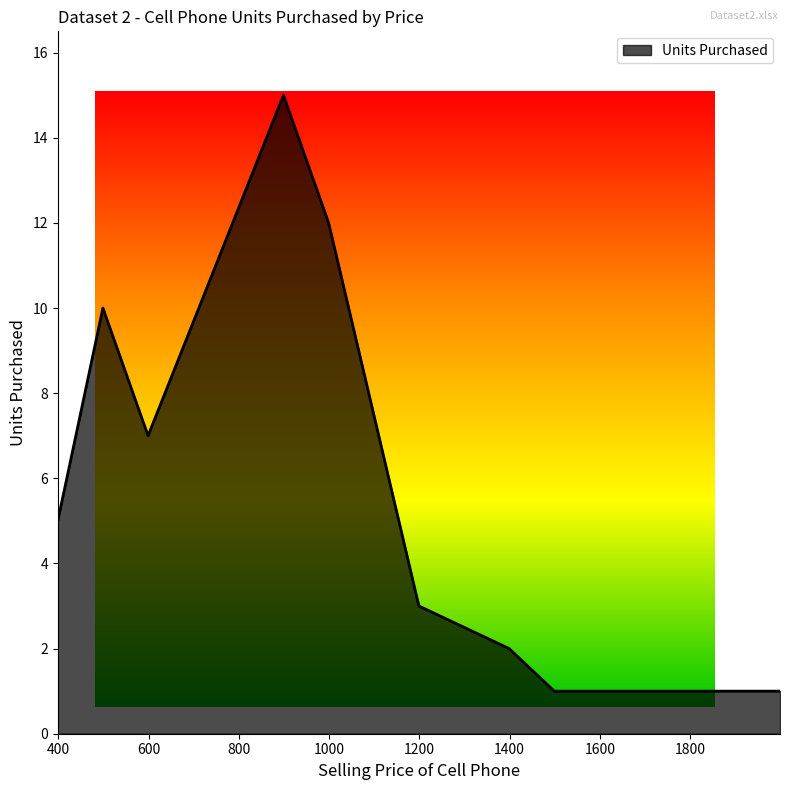

Where is the data nearest to the value 8?

599